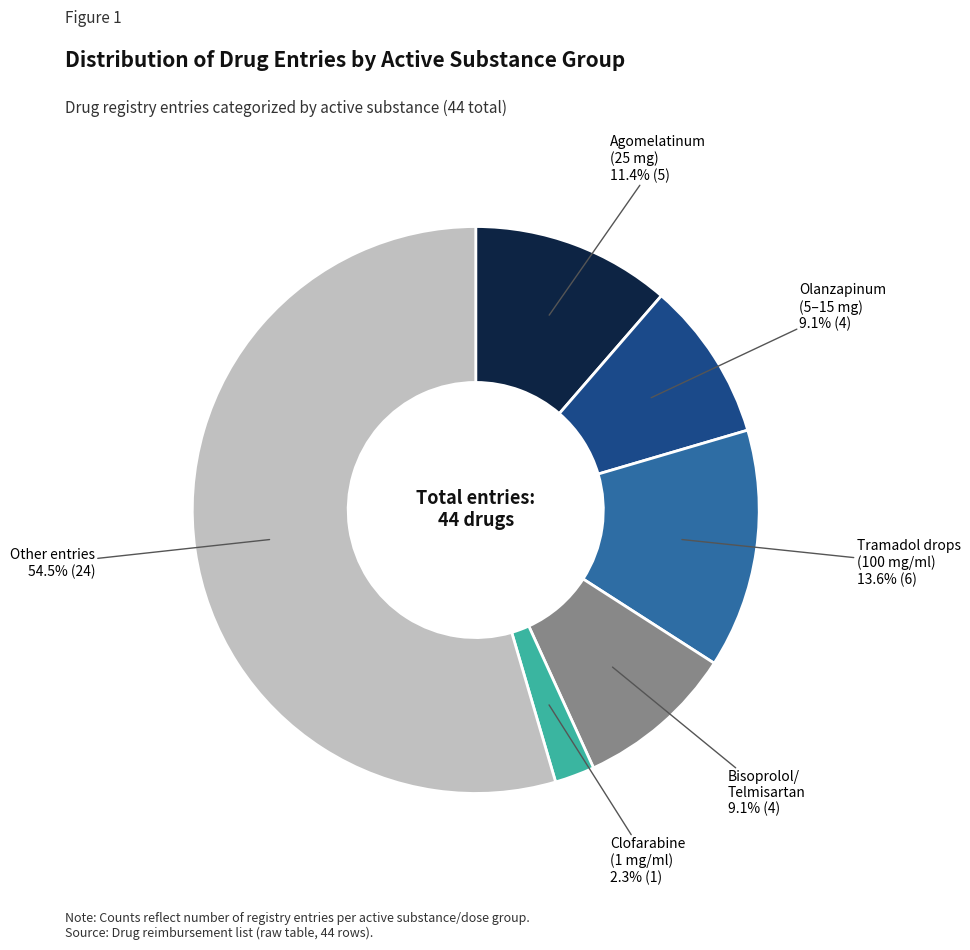

Approximately how many times larger is the value at Olanzapinum (5–15 mg) compared to Clofarabine (1 mg/ml)?

4.0